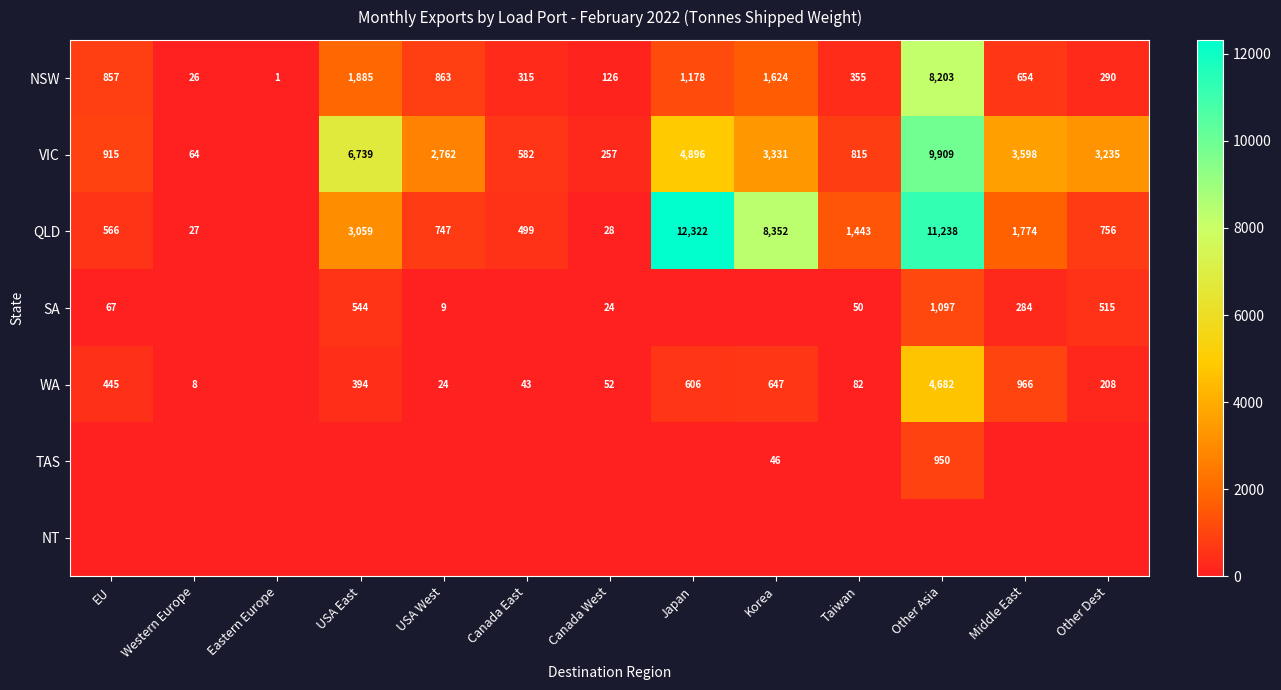

Is it true that SA equals 67 at EU?

True